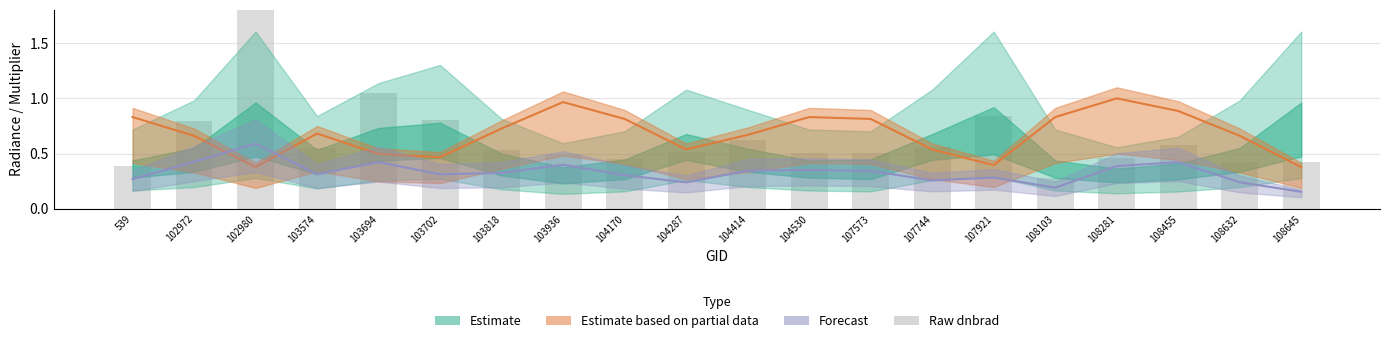

List the labels in order of value, smallest first.

108103, 539, 108632, 108645, 104170, 108281, 103936, 107573, 104530, 104287, 103818, 103574, 107744, 108455, 104414, 102972, 103702, 107921, 103694, 102980